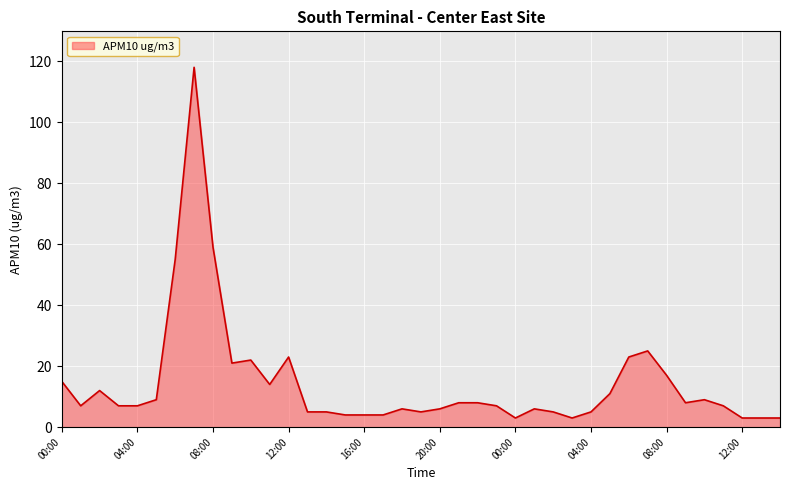

What is the minimum value shown in the chart?

3